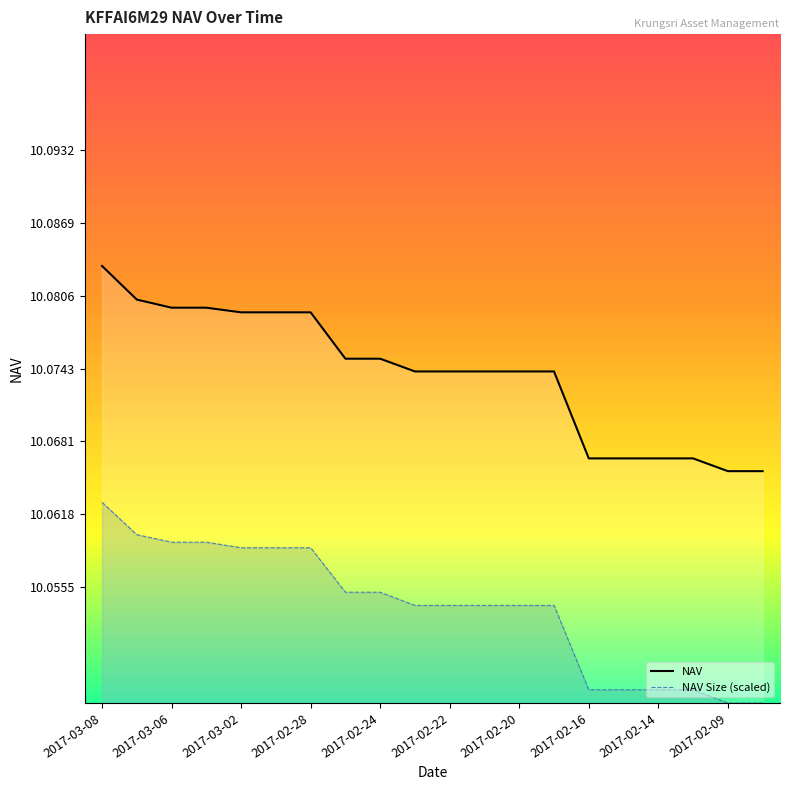

Rank the categories by value from lowest to highest.

2017-02-09, 2017-02-08, 2017-02-16, 2017-02-15, 2017-02-14, 2017-02-10, 2017-02-23, 2017-02-22, 2017-02-21, 2017-02-20, 2017-02-17, 2017-02-27, 2017-02-24, 2017-03-02, 2017-03-01, 2017-02-28, 2017-03-06, 2017-03-03, 2017-03-07, 2017-03-08